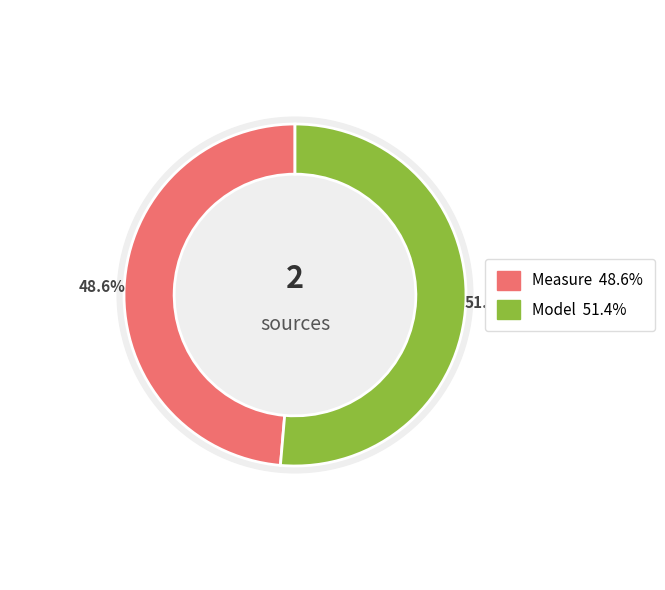

Which has a higher value, Model or Measure?

Model